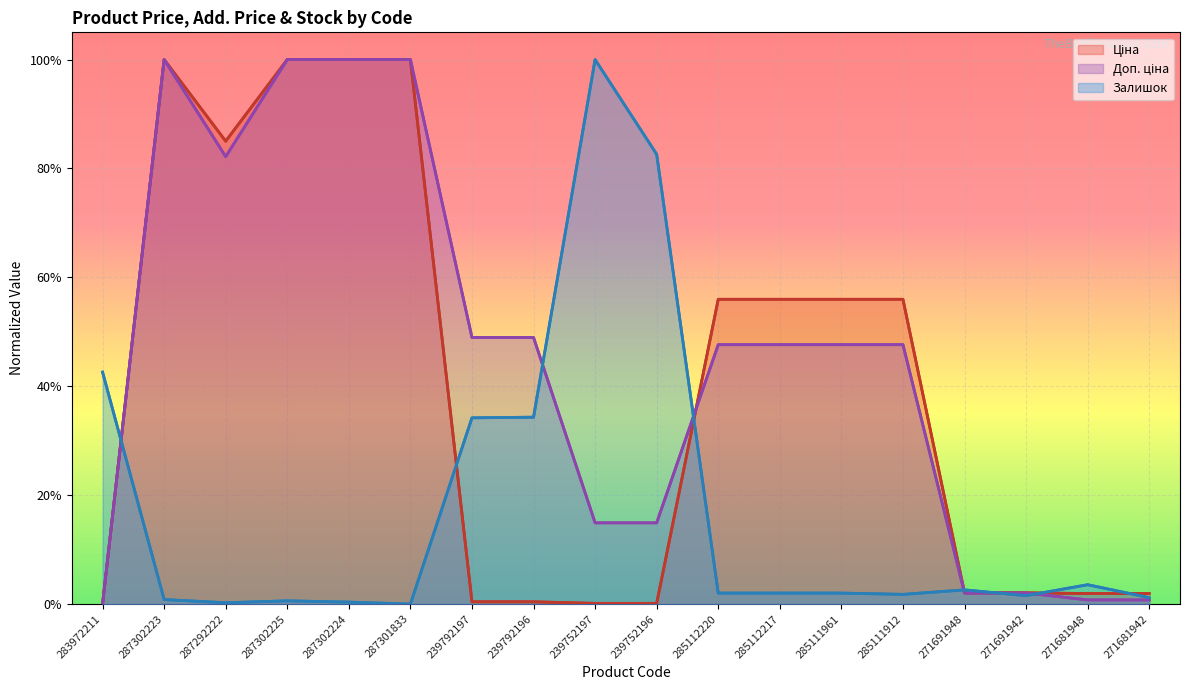

Which series has the largest range (max minus min)?

Ціна